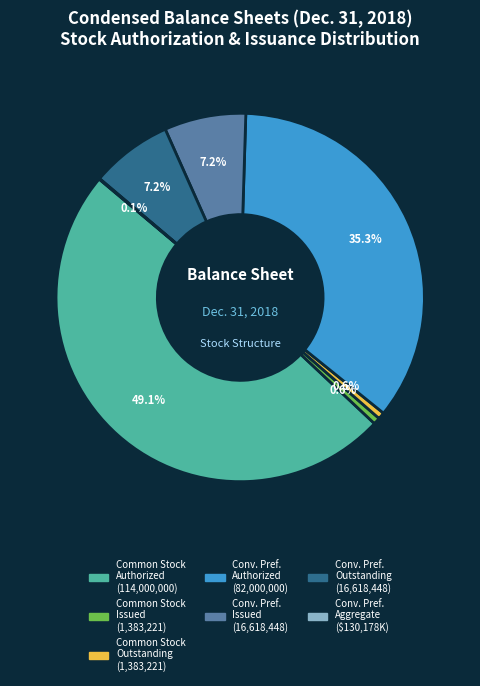

Is there any slice that represents more than half of the pie?

No